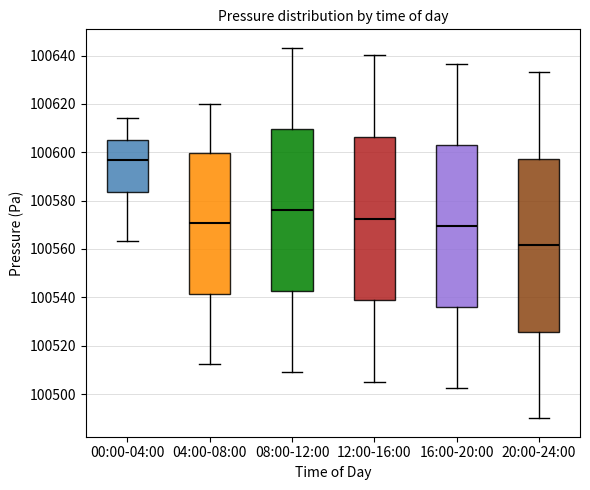

Reading left to right, transcribe this box plot: for each box, give where its median line is, the range the box spans, and where its two whiskers end, as read against the y-axis. The values are not printed on the chart, so give them approximately, as read against the axis.

00:00-04:00: median 100596, box 100584 to 100606, whiskers 100564 to 100614
04:00-08:00: median 100570, box 100542 to 100600, whiskers 100512 to 100620
08:00-12:00: median 100576, box 100542 to 100610, whiskers 100510 to 100644
12:00-16:00: median 100572, box 100538 to 100606, whiskers 100506 to 100640
16:00-20:00: median 100570, box 100536 to 100602, whiskers 100502 to 100636
20:00-24:00: median 100562, box 100526 to 100598, whiskers 100490 to 100634